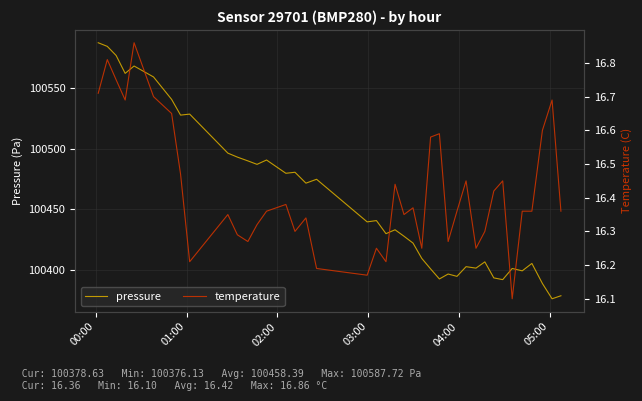

How many data points in pressure are above 100439?

20